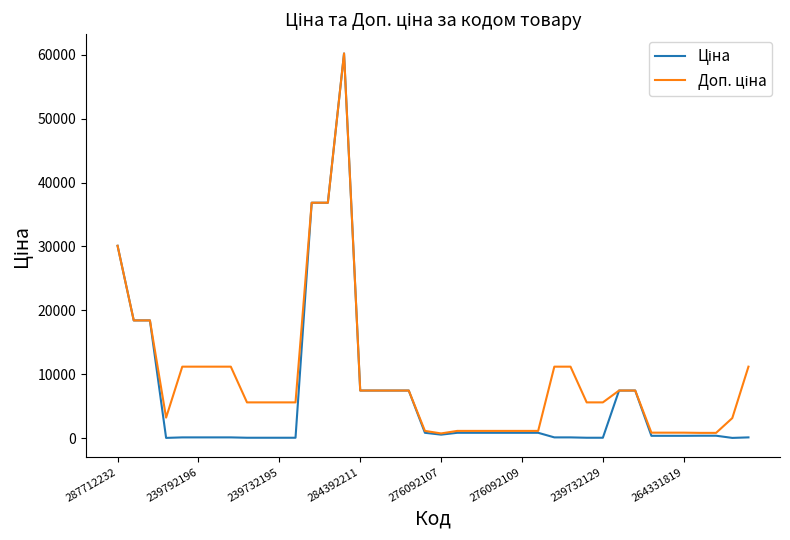

What is the greatest value displayed?

60205.6